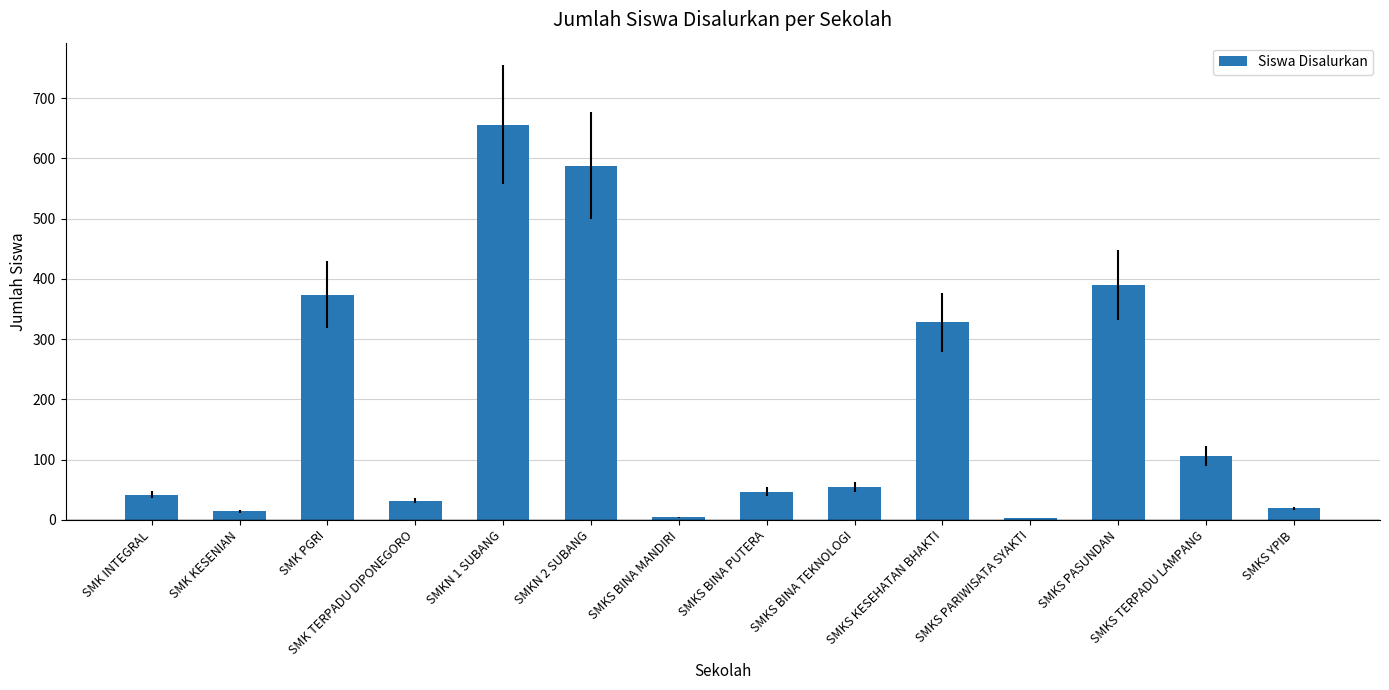

What is the approximate value at SMKS BINA TEKNOLOGI?

55